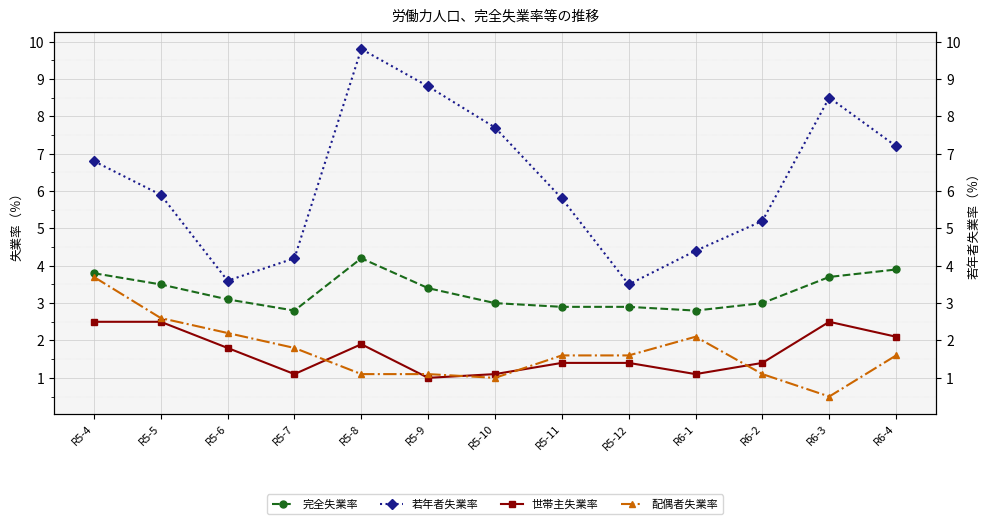

Where is the first local maximum for 若年者失業率?

R5-8